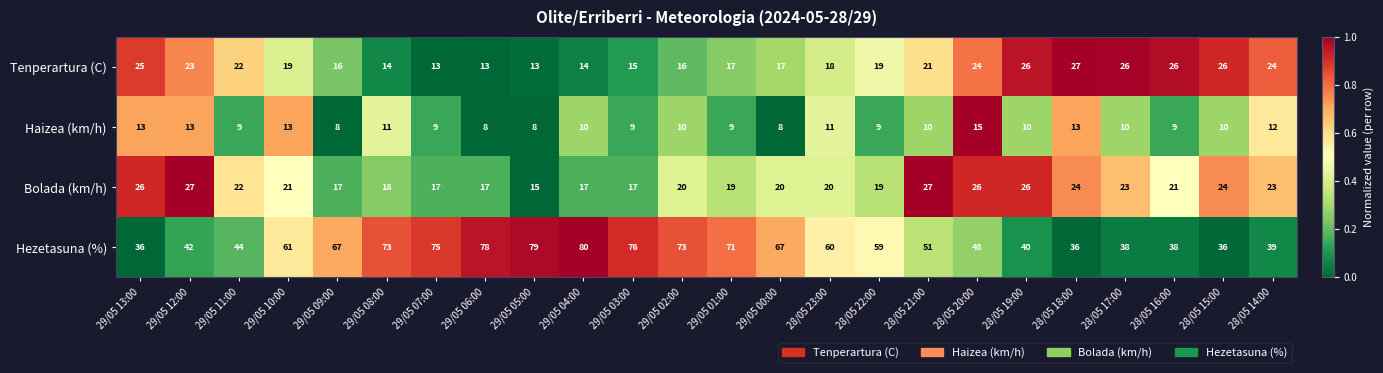

Is it true that Tenperartura (C) equals 13 at 29/05 05:00?

True